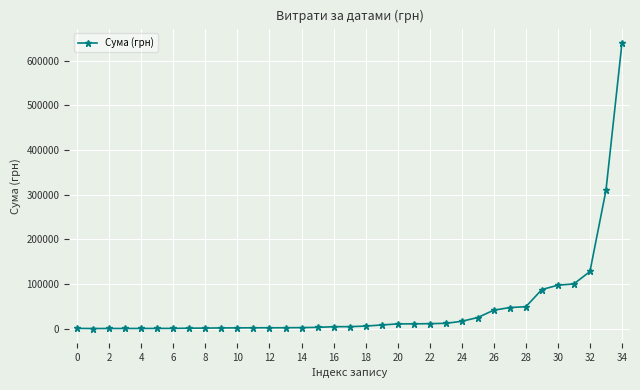

What is the sum of all values?

1620898.1